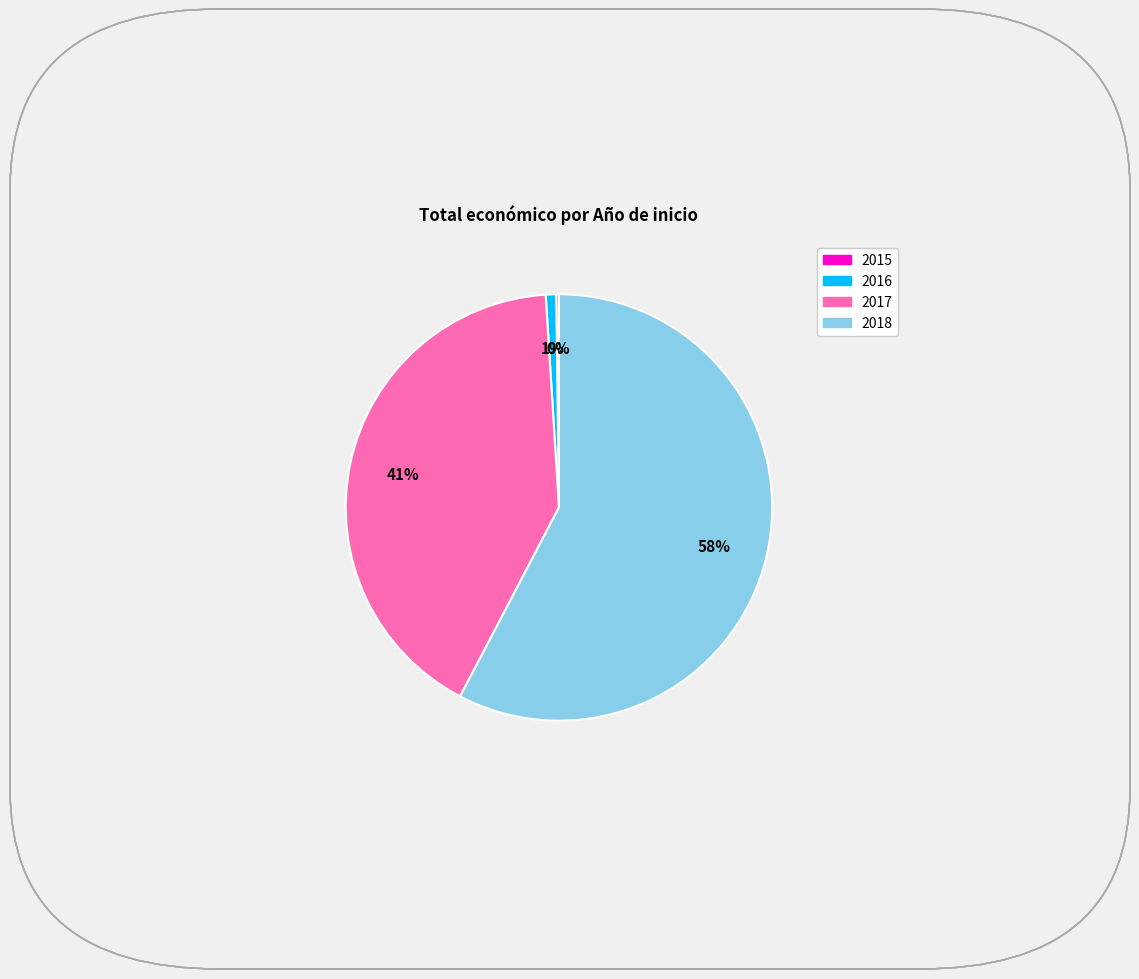

Does any single category account for the majority?

Yes